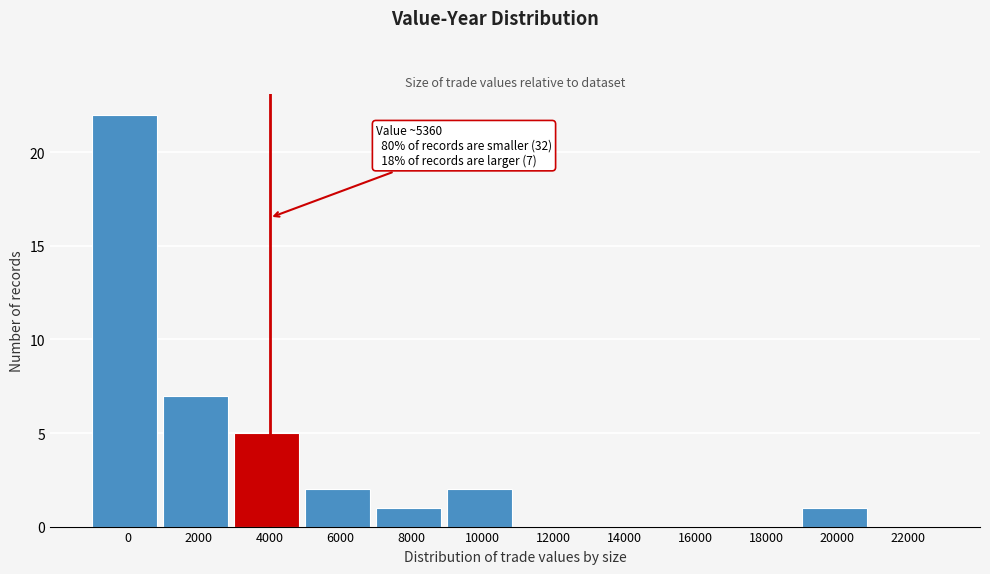

Reading left to right, list all the values displayed in this chart.

0=22	2000=7	4000=5	6000=2	8000=1	10000=2	12000=0	14000=0	16000=0	18000=0	20000=1	22000=0